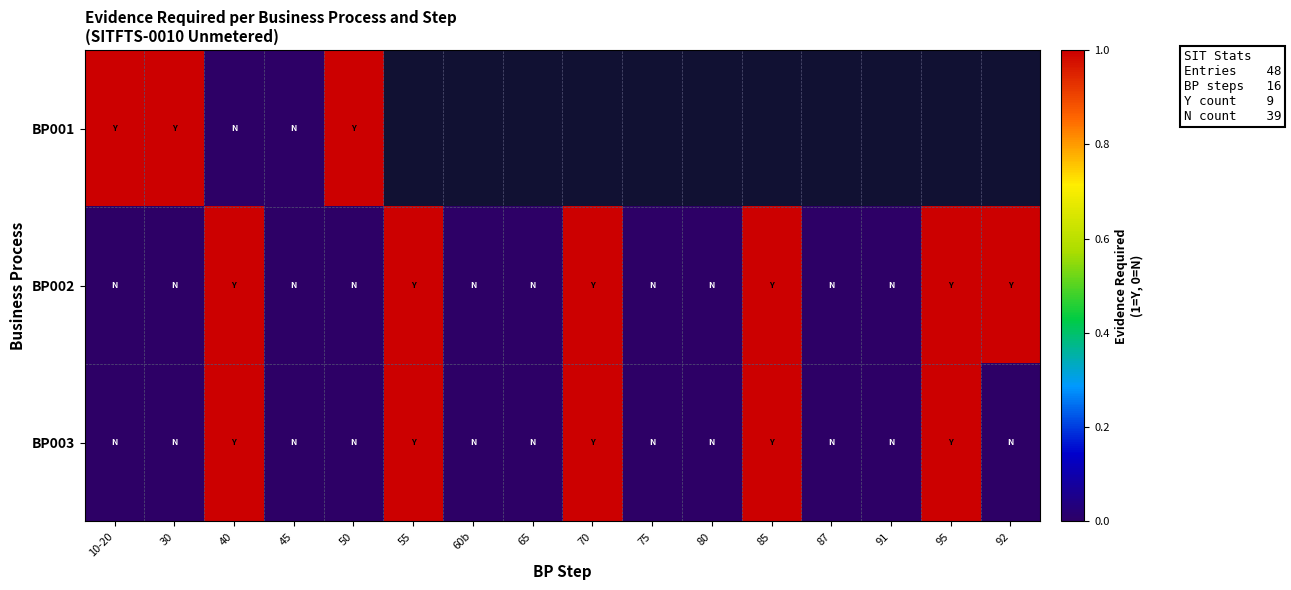

Reading left to right, transcribe all the data shown in this chart.

BP001: 10-20=1	30=1	40=0	45=0	50=1	55=-1	60b=-1	65=-1	70=-1	75=-1	80=-1	85=-1	87=-1	91=-1	95=-1	92=-1
BP002: 10-20=0	30=0	40=1	45=0	50=0	55=1	60b=0	65=0	70=1	75=0	80=0	85=1	87=0	91=0	95=1	92=1
BP003: 10-20=0	30=0	40=1	45=0	50=0	55=1	60b=0	65=0	70=1	75=0	80=0	85=1	87=0	91=0	95=1	92=0